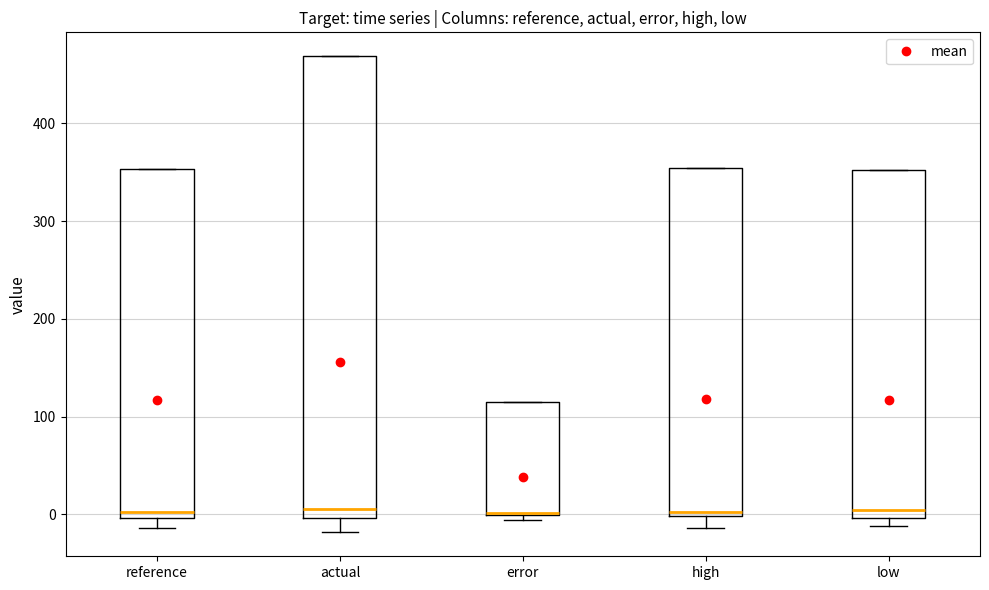

Which box is the tallest, from its lower edge to its upper edge?

actual